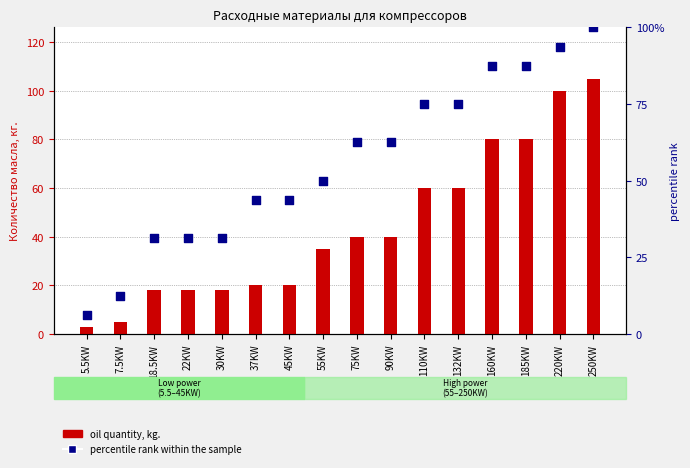

At which category is the sum across all series the highest?

250KW